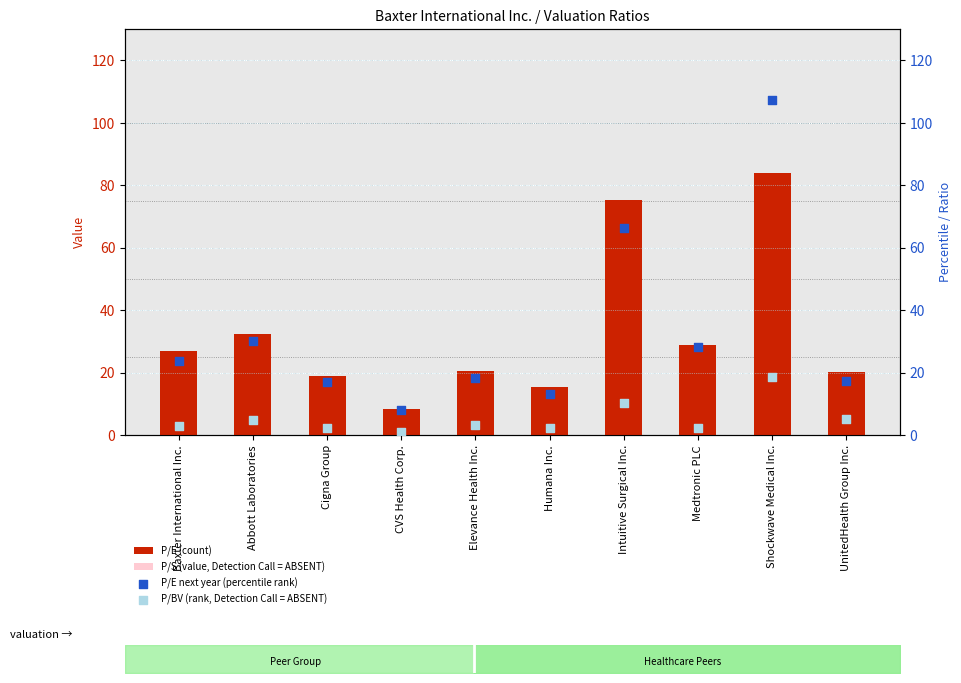

Which series has the widest spread of Y values?

P/E next year (percentile rank)